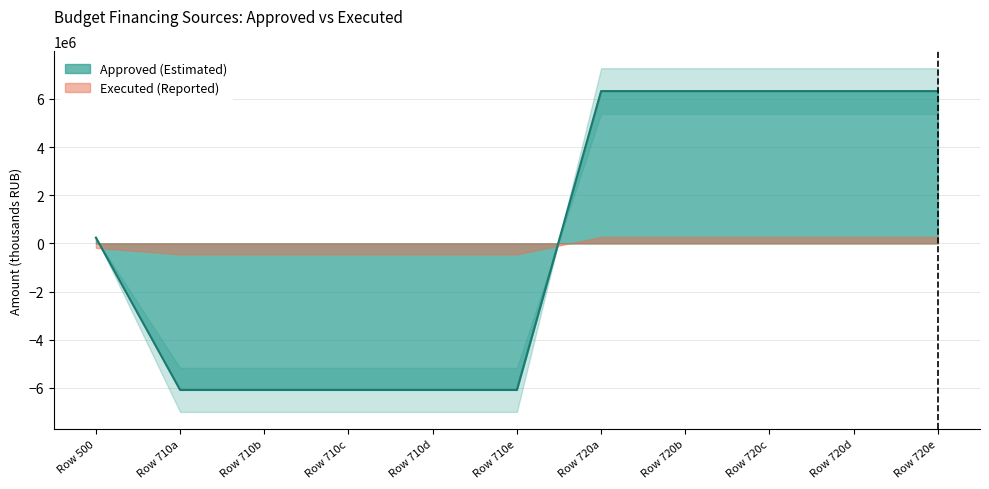

The value of Approved (Estimated) at Row 720e is 6320900. True or false?

True